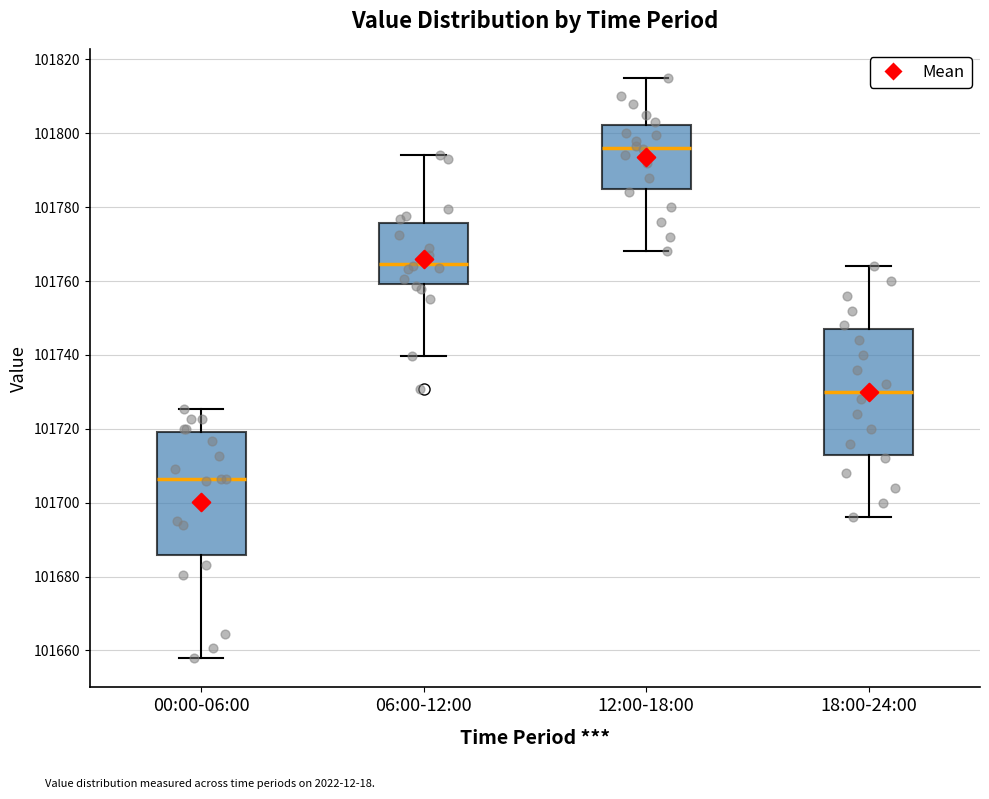

Reading left to right, read every box against the y-axis: the position of its median line, the range the box covers, and the ends of its whiskers. The values are not printed on the chart, so give them approximately, as read against the axis.

00:00-06:00: median 101706, box 101686 to 101720, whiskers 101658 to 101726
06:00-12:00: median 101764, box 101760 to 101776, whiskers 101740 to 101794
12:00-18:00: median 101796, box 101786 to 101802, whiskers 101768 to 101816
18:00-24:00: median 101730, box 101714 to 101748, whiskers 101696 to 101764